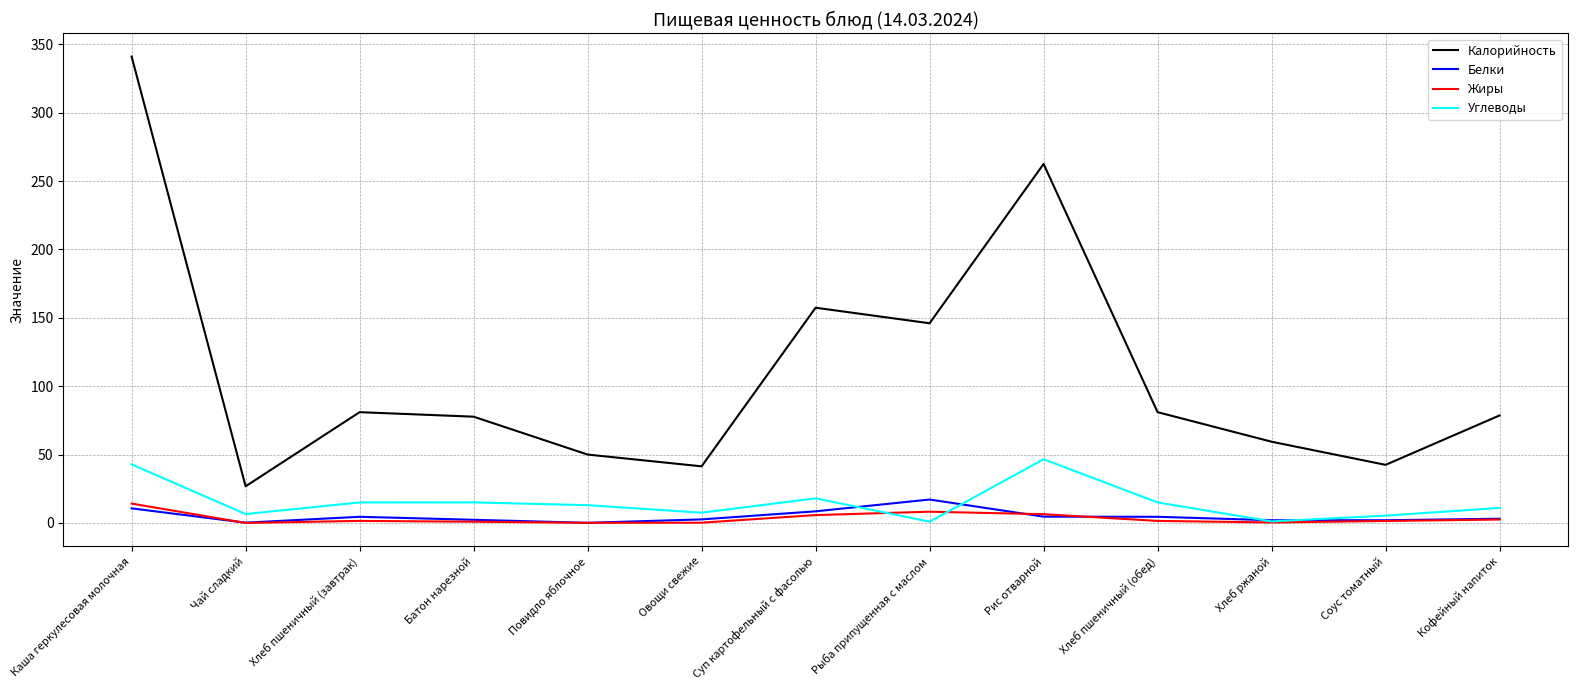

True or false: Калорийность and Жиры cross at least once.

False